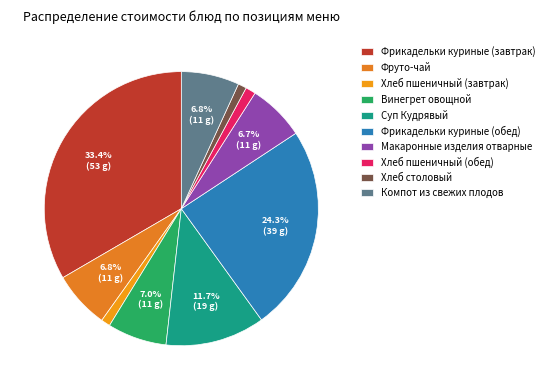

Does Суп Кудрявый account for over 50% of the chart?

No